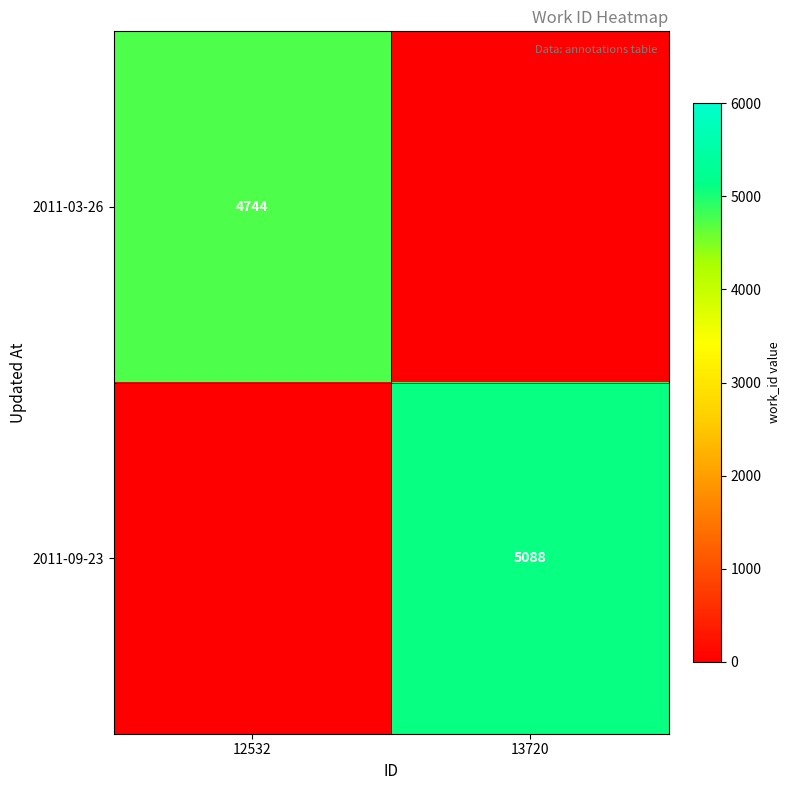

True or false: 2011-03-26 has a value of 6171 at 12532.

False